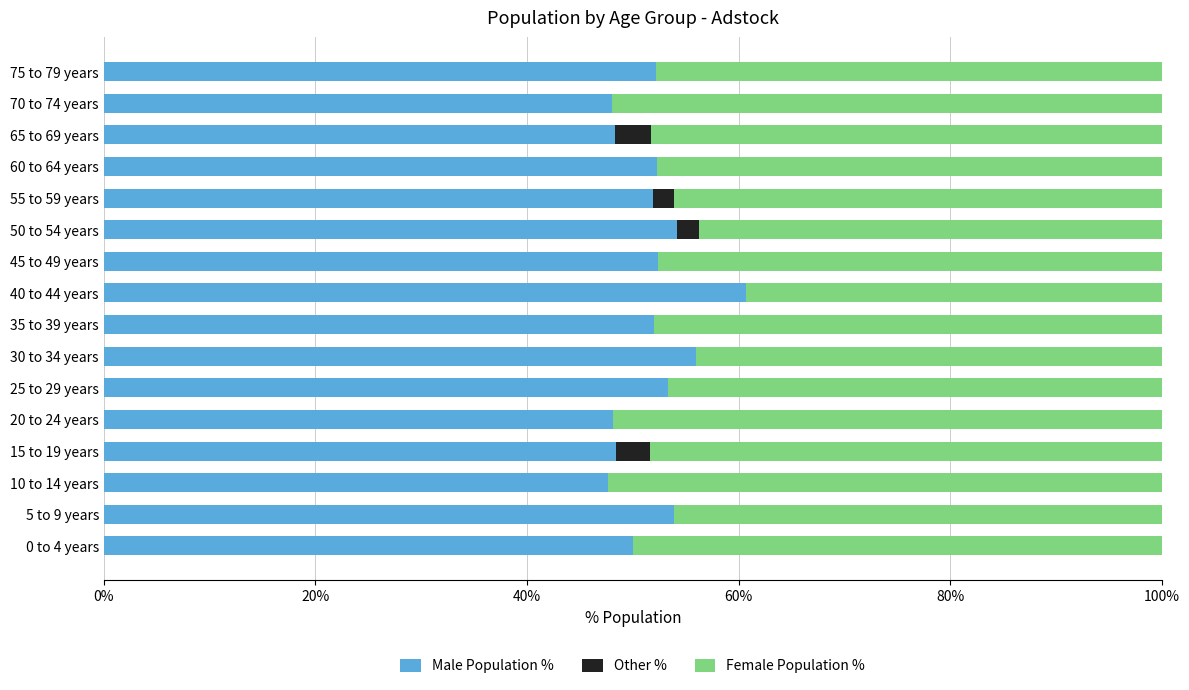

Are the bars horizontal?

Yes